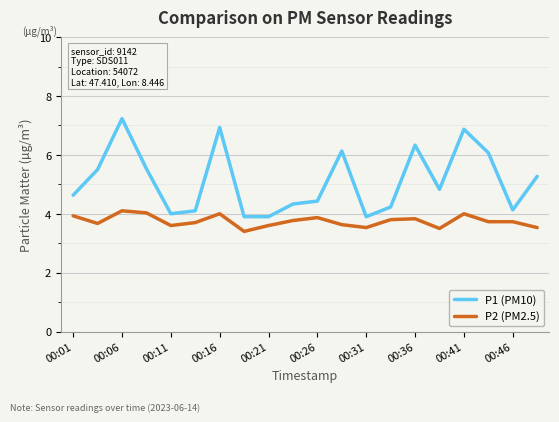

What is the difference between the maximum and minimum values in the P1 (PM10) series?

3.3